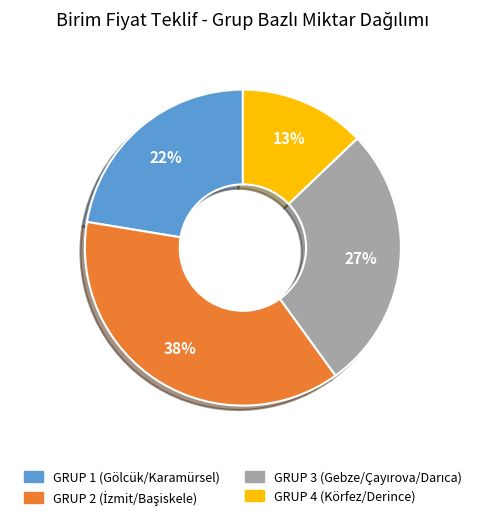

The GRUP 4 (Körfez/Derince) slice represents 7% of the pie. True or false?

False